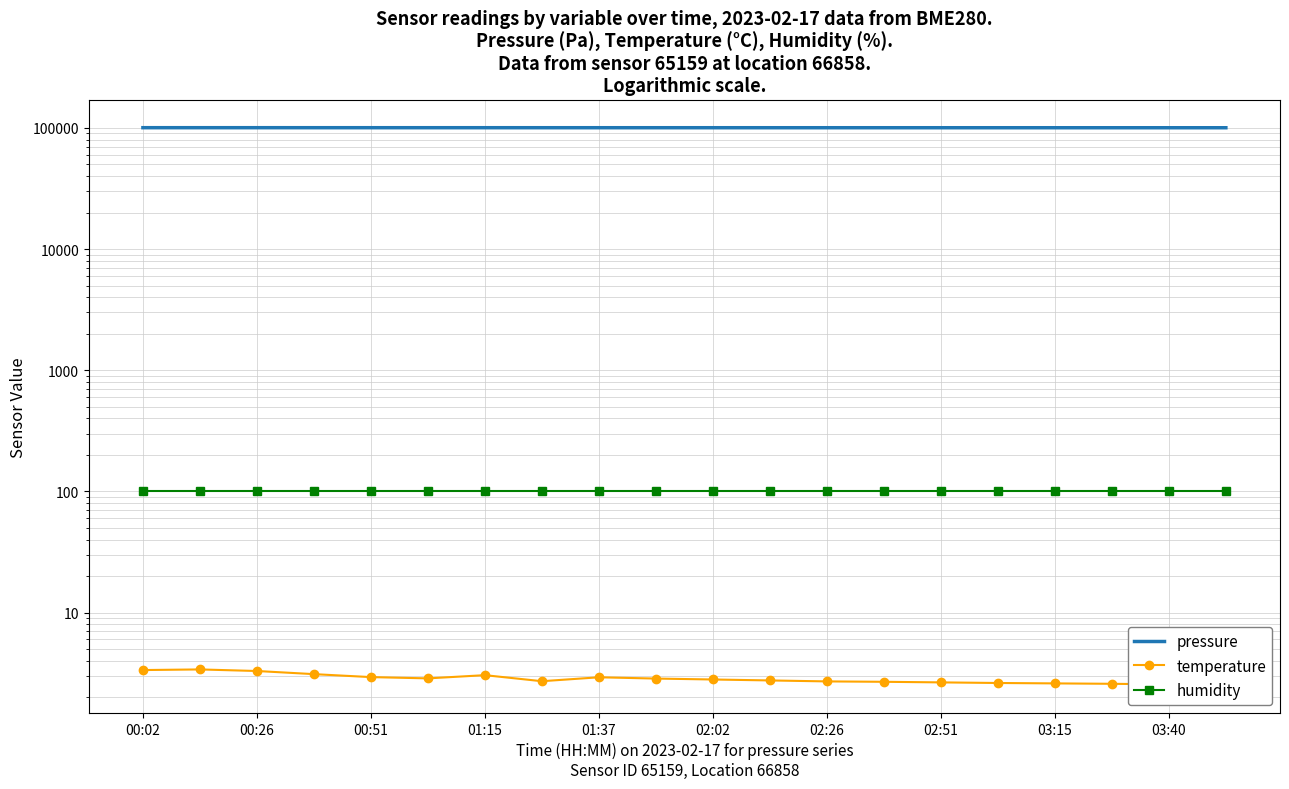

How many distinct data groups are displayed?

3